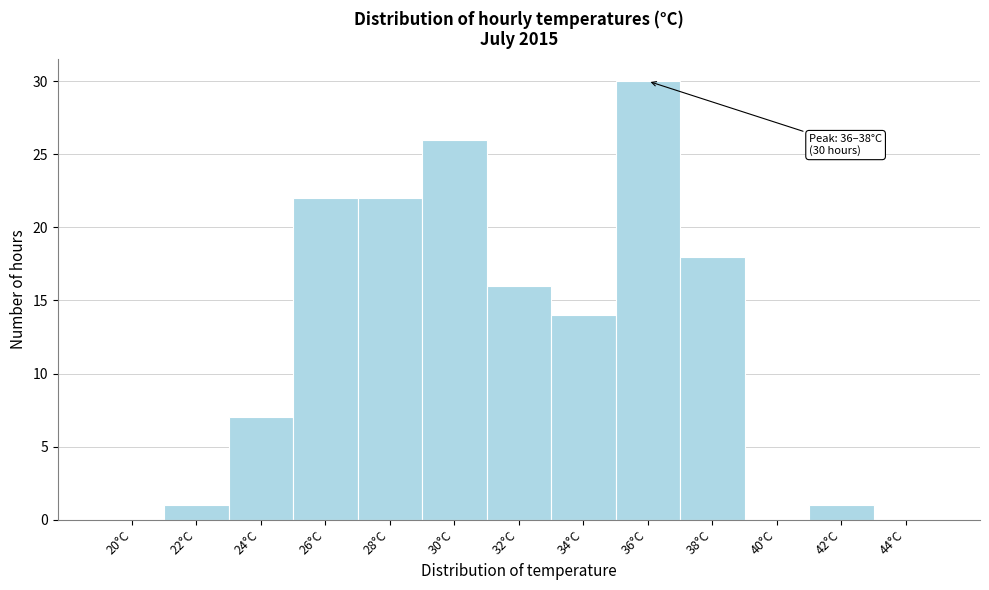

Reading left to right, transcribe all the data shown in this chart.

20°C=0	22°C=1	24°C=7	26°C=22	28°C=22	30°C=26	32°C=16	34°C=14	36°C=30	38°C=18	40°C=0	42°C=1	44°C=0